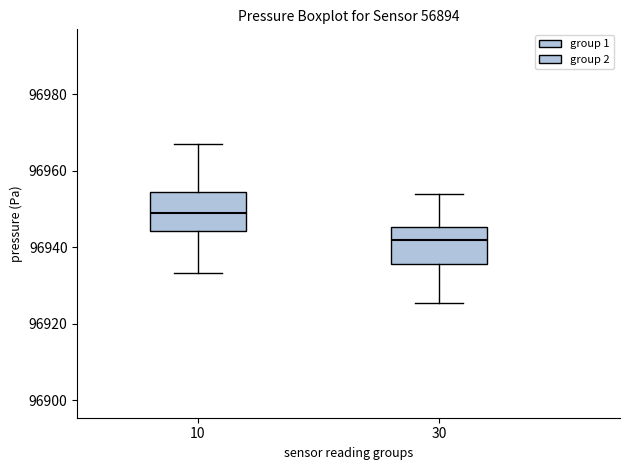

Reading left to right, read every box against the y-axis: the position of its median line, the range the box covers, and the ends of its whiskers. The values are not printed on the chart, so give them approximately, as read against the axis.

10: median 96948, box 96944 to 96954, whiskers 96934 to 96968
30: median 96942, box 96936 to 96946, whiskers 96926 to 96954